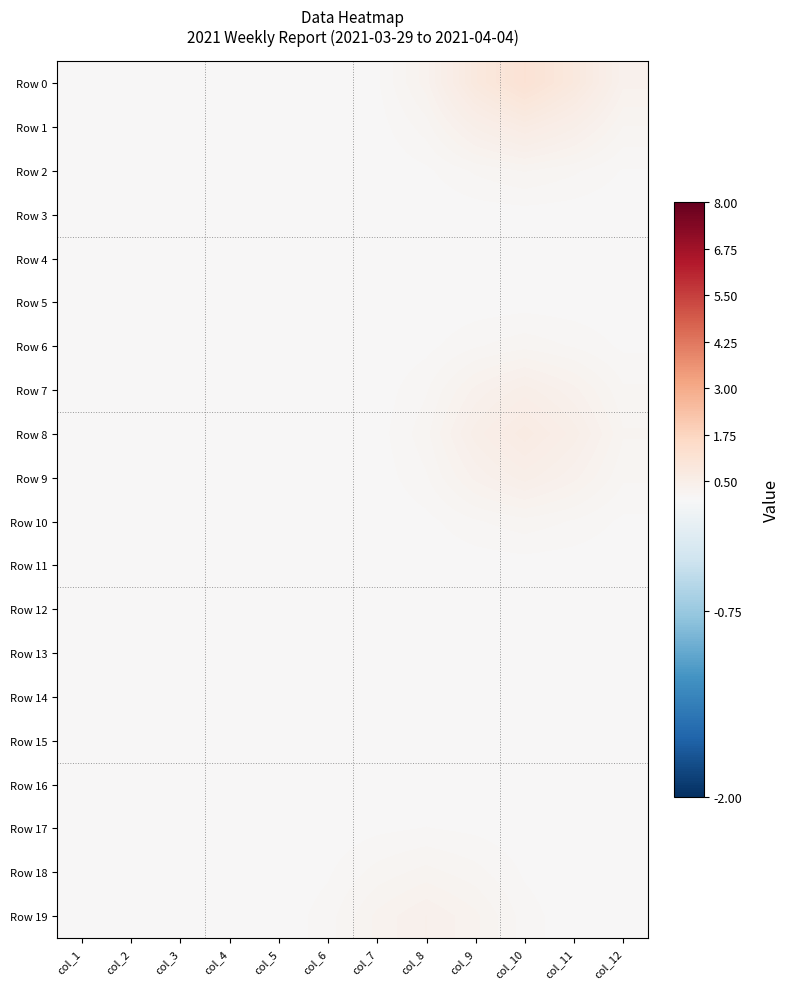

Count the number of data series in this chart.

20